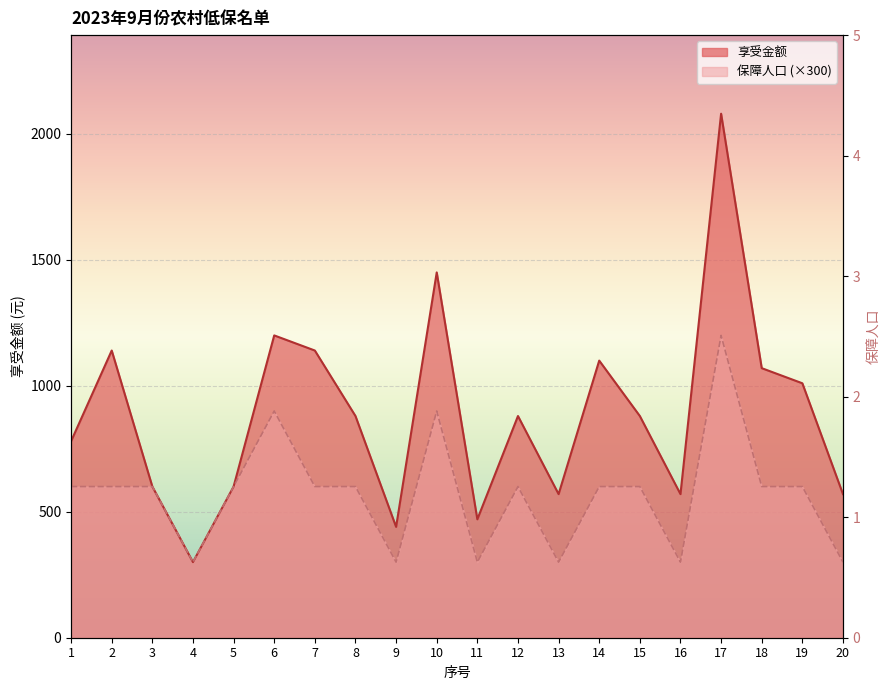

What is the sum of the 享受金额 values at 2 and 15?

2020